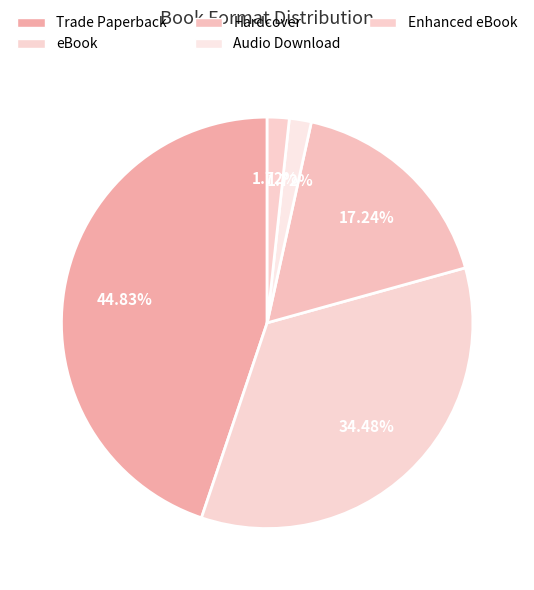

Combined, what portion of the pie is Trade Paperback and eBook?

79.3%